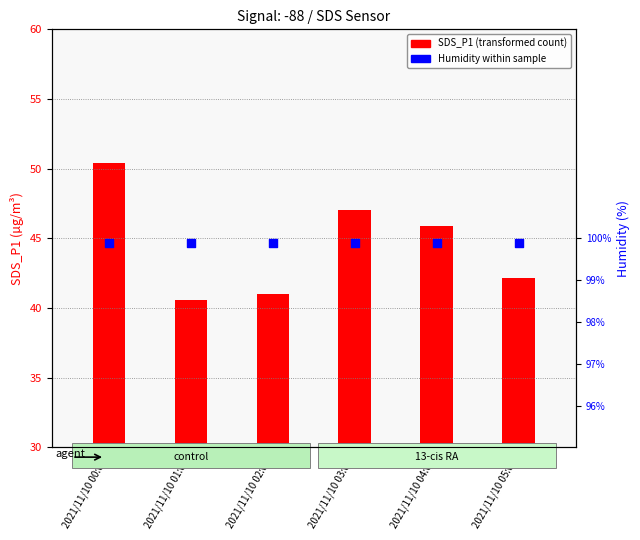

Which series reaches the maximum Y coordinate?

Humidity % within sample